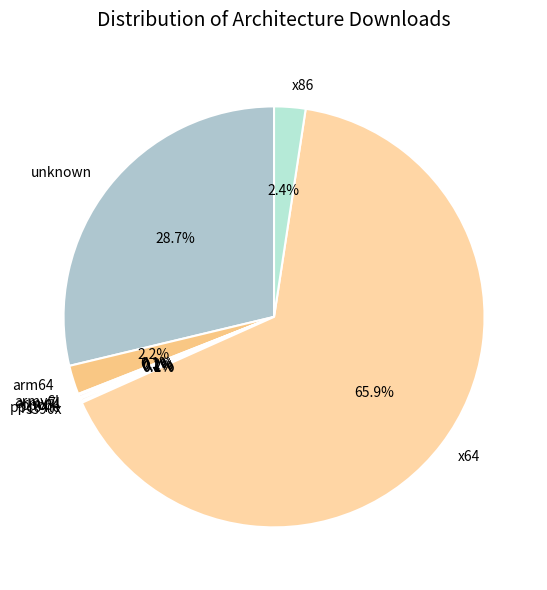

Does any single category account for the majority?

Yes